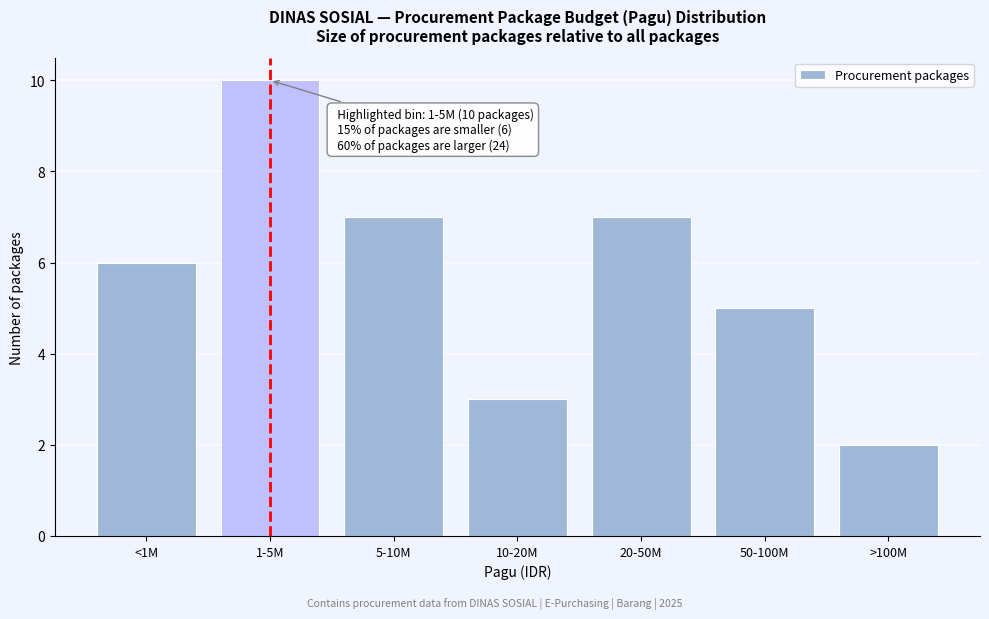

Reading right to left, extract all data points from this chart.

>100M=2	50-100M=5	20-50M=7	10-20M=3	5-10M=7	1-5M=10	<1M=6